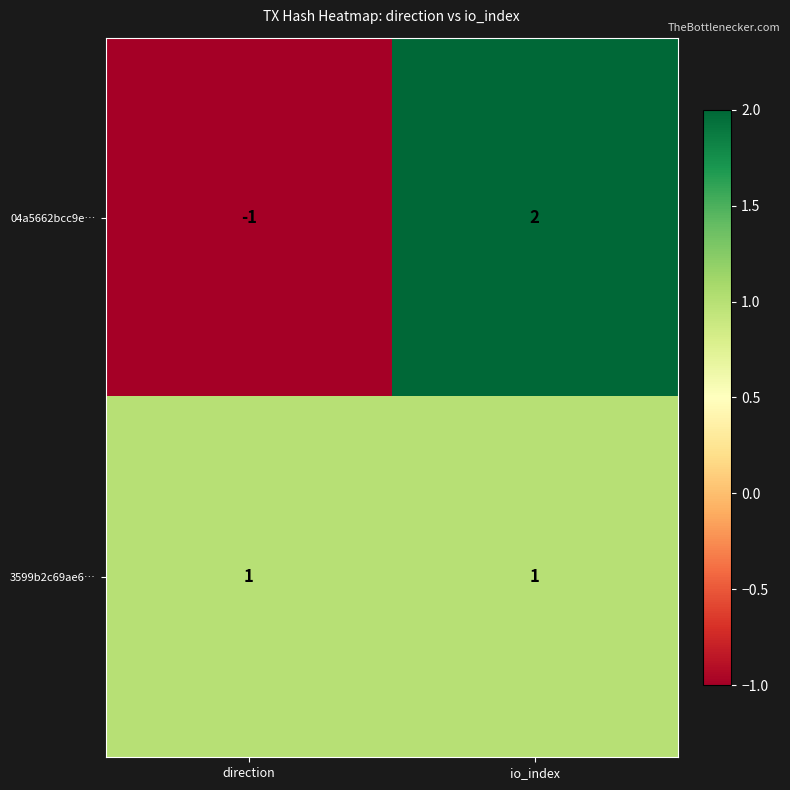

Which category has the highest value in the 04a5662bcc9e… series?

io_index